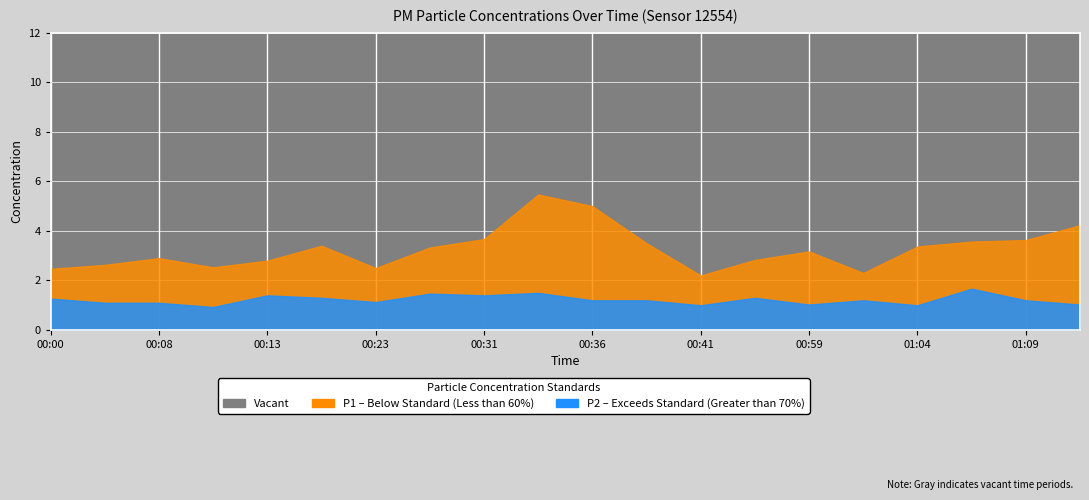

What is the sum of the P1 values at 00:00 and 00:38?

6.0